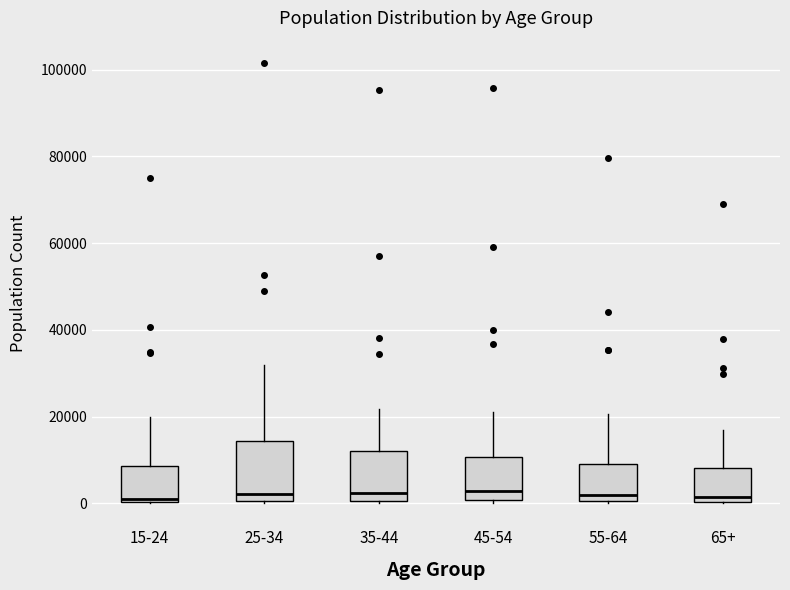

Where is the lower edge of the box for 55-64 on the y-axis? The values are not printed on the chart, so give them approximately, as read against the axis.

0